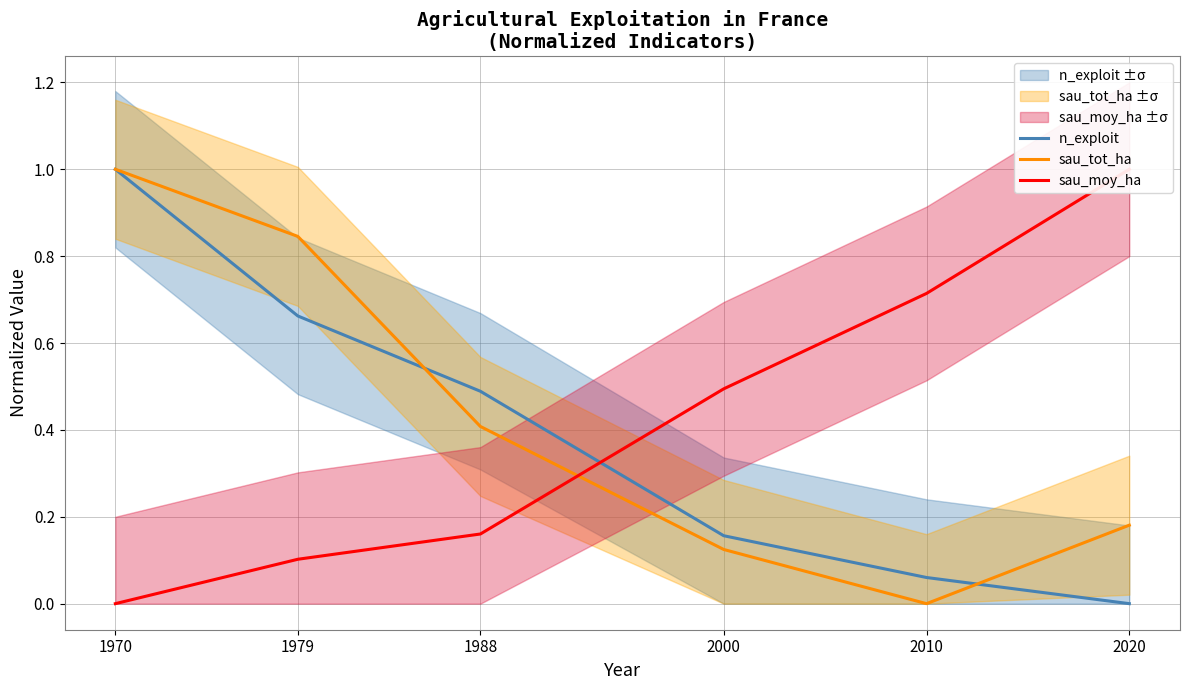

What is the value of the sau_moy_ha point at the 5th from the left?

0.7